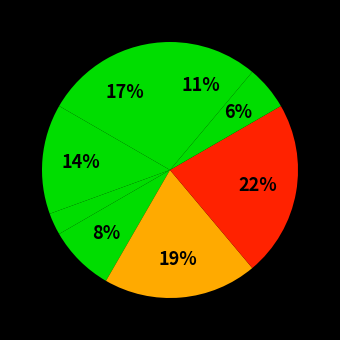

How many segments does this pie chart have?

8